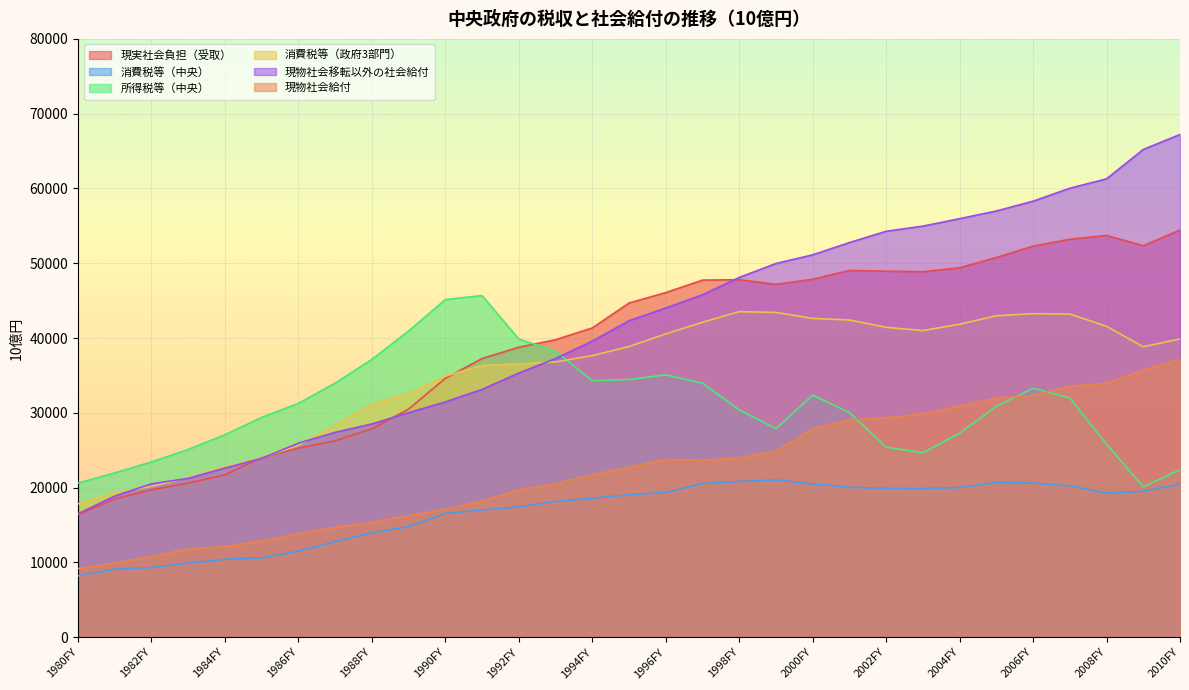

What is the sum of all 現実社会負担（受取） values?

1216830.7